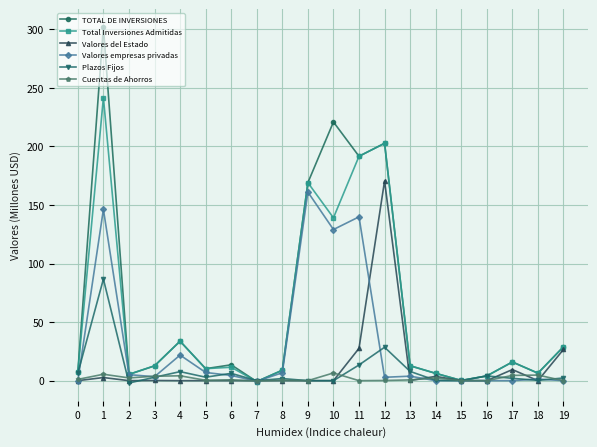

Which series has the widest spread of values?

TOTAL DE INVERSIONES